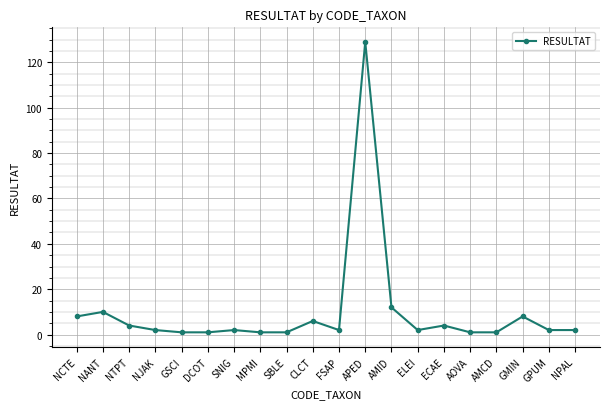

True or false: the data has more than 0 interior local peaks.

True